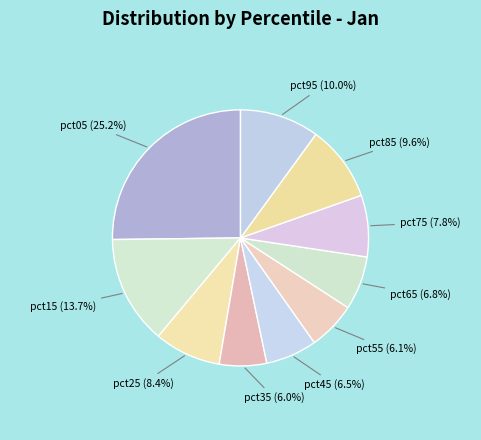

Which category has the biggest portion of the pie?

pct05